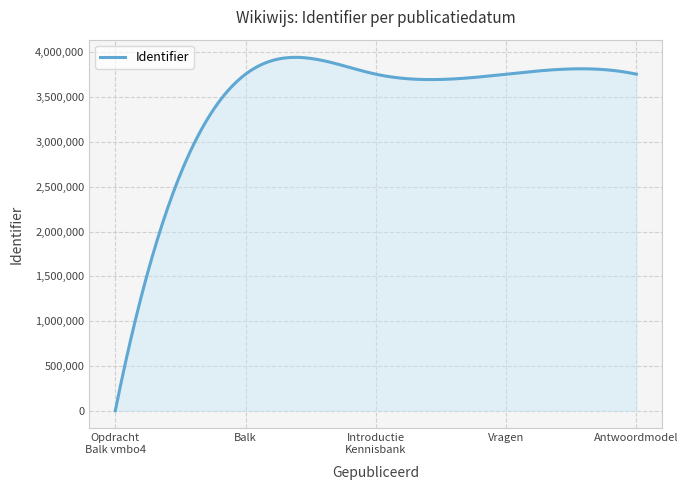

What is the greatest value displayed?

3944215.3